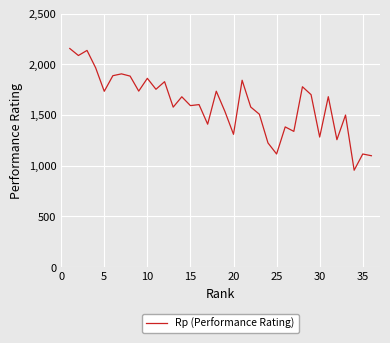

What is the greatest value displayed?

2156